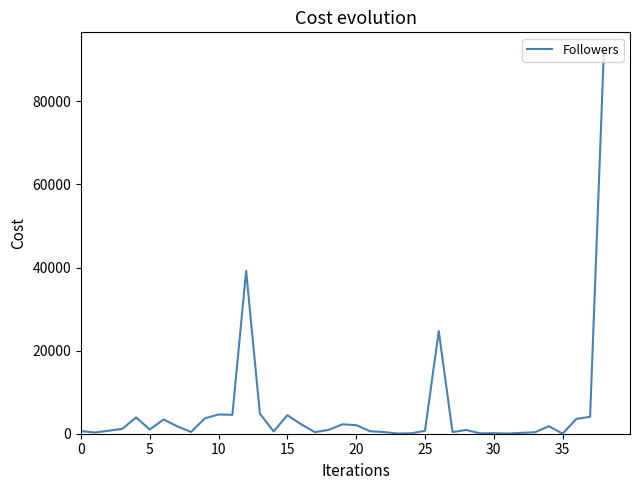

What is the average value?

5471